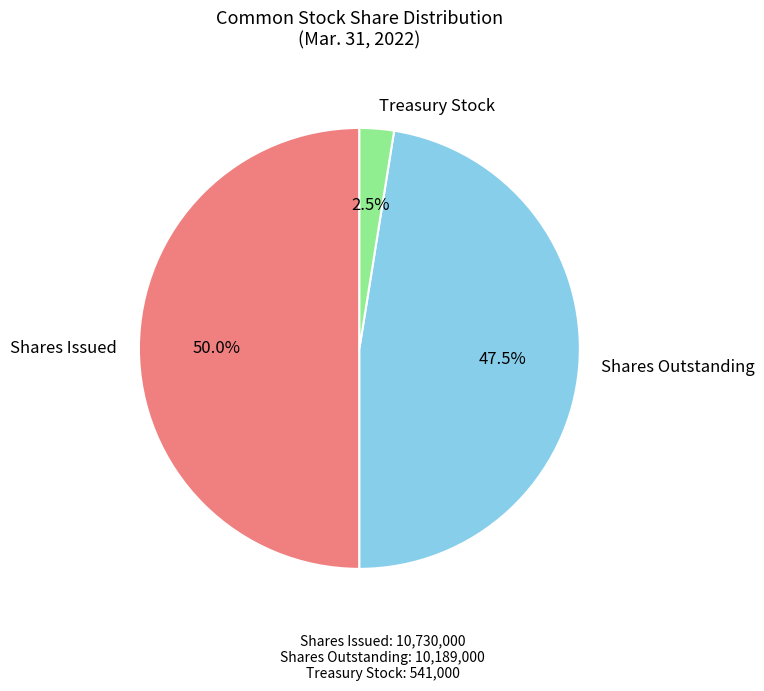

Does Shares Outstanding represent more than half of the total?

No